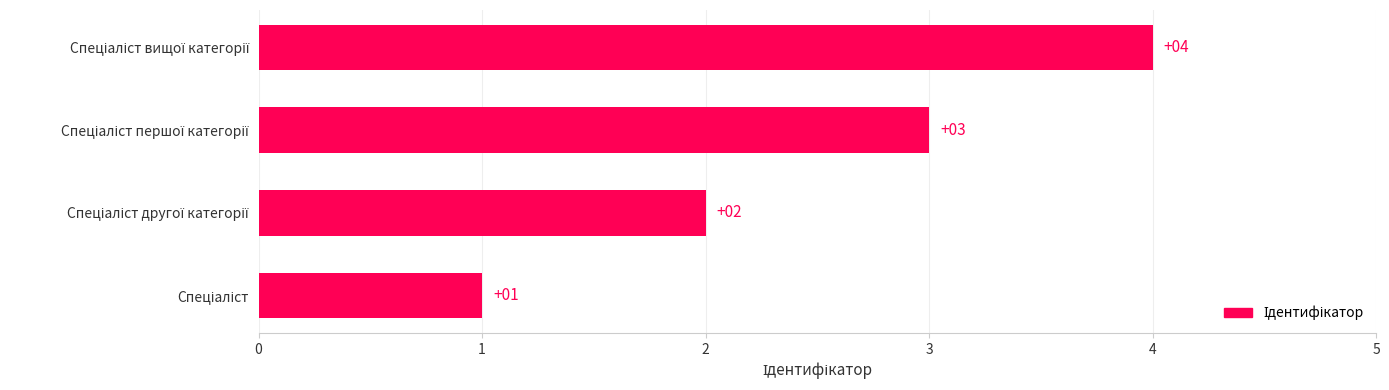

How many data points are less than 3?

2